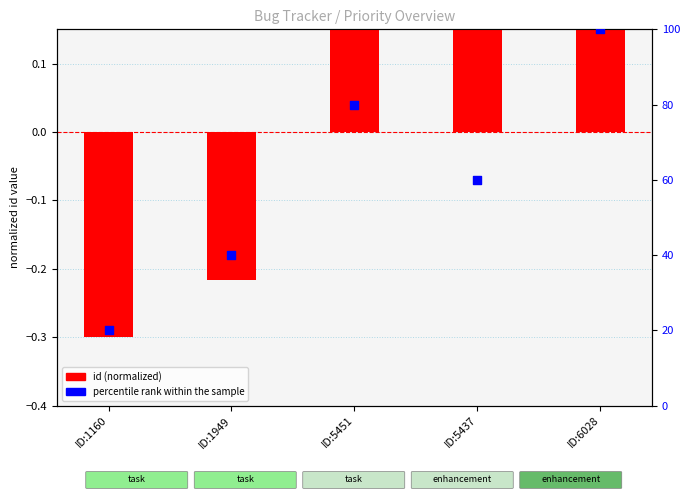

At how many categories does at least one series exceed 20?

4